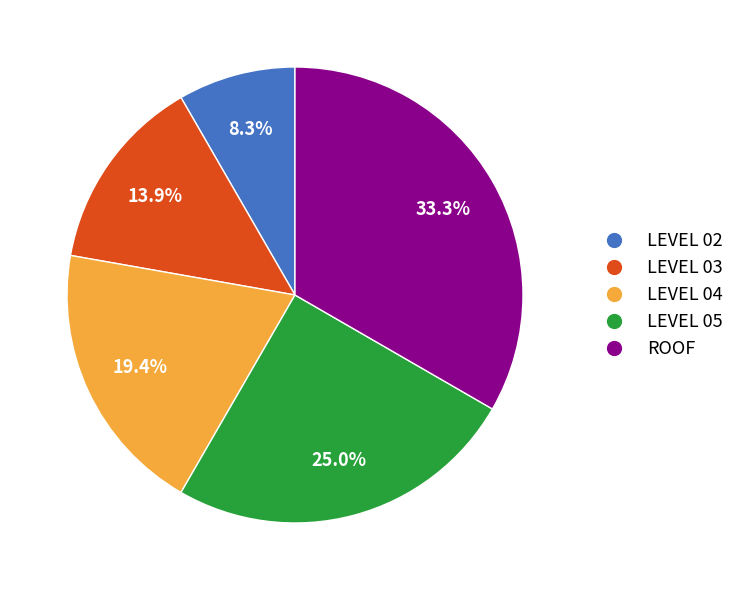

Rank the categories by value from highest to lowest.

ROOF, LEVEL 05, LEVEL 04, LEVEL 03, LEVEL 02